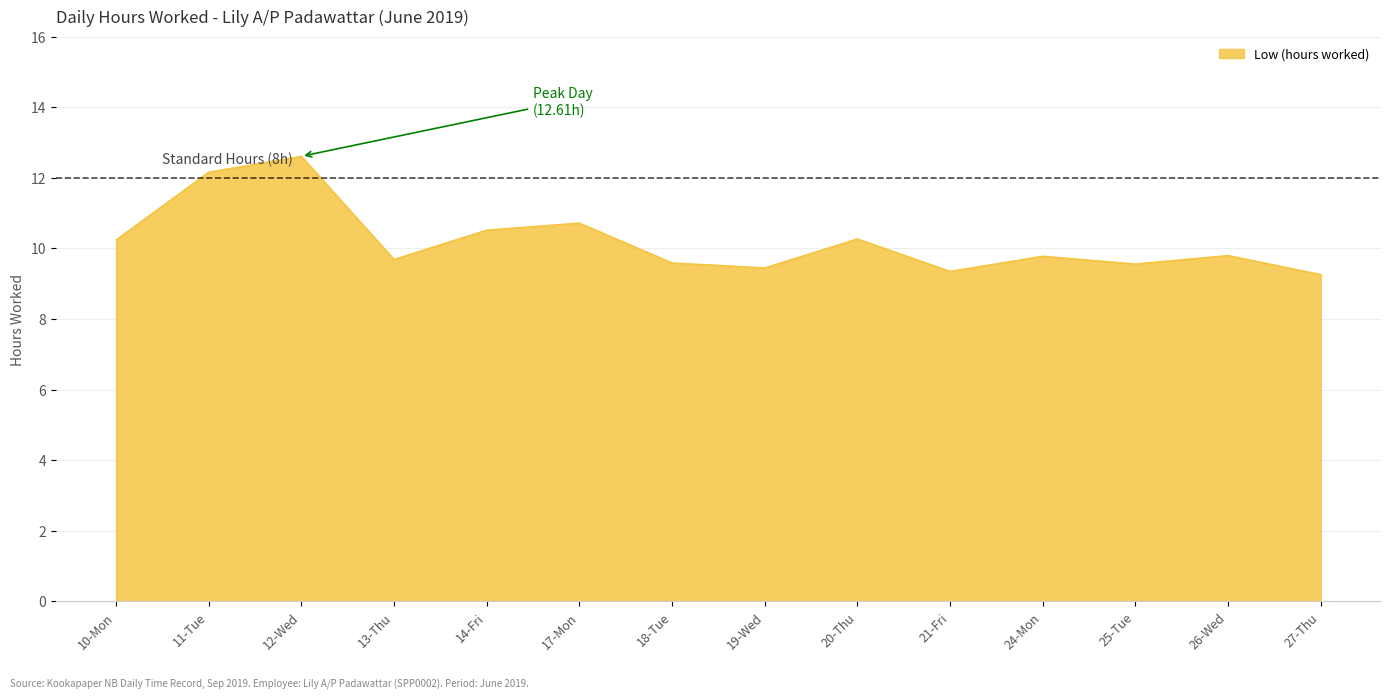

Approximately how many times larger is the value at 17-Mon compared to 25-Tue?

1.1